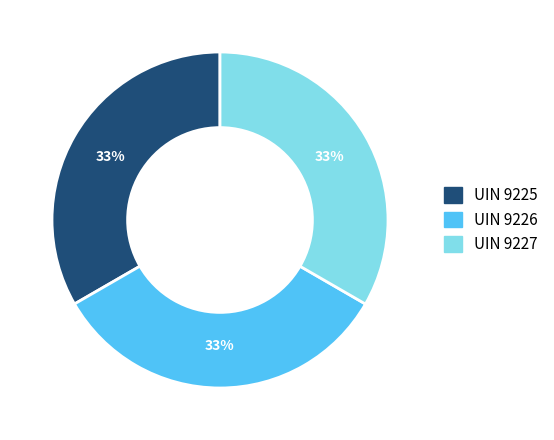

Is there a majority slice in this chart?

No